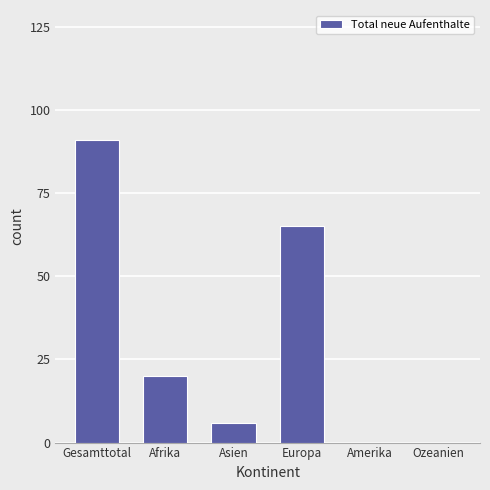

Between Afrika and Gesamttotal, which is larger?

Gesamttotal